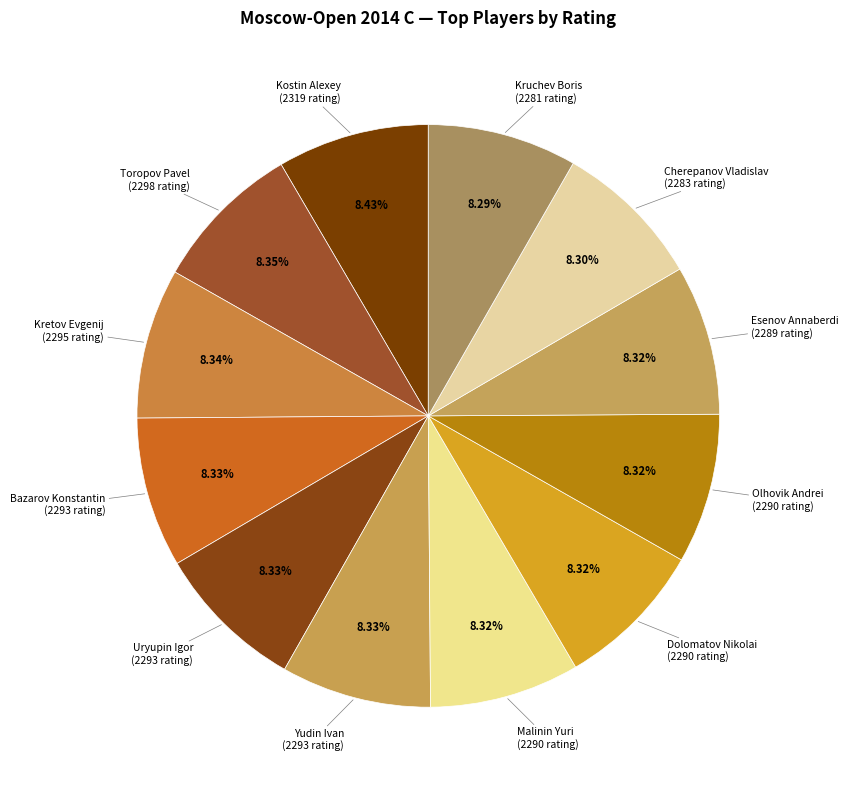

Count the number of slices in the pie.

12